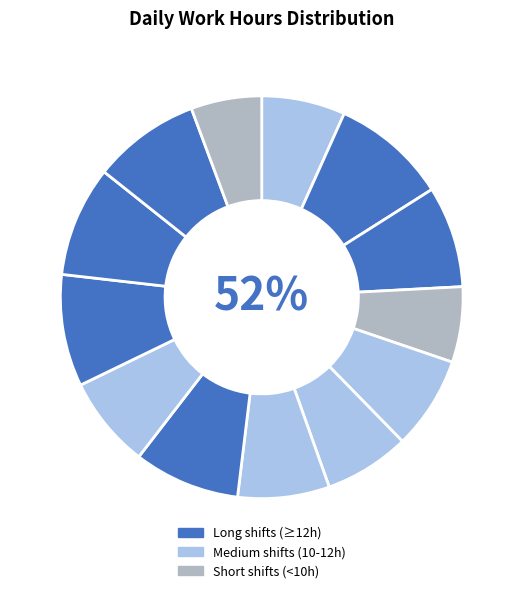

To the nearest percent, what is the difference between the largest and smallest slice percentages?

4%